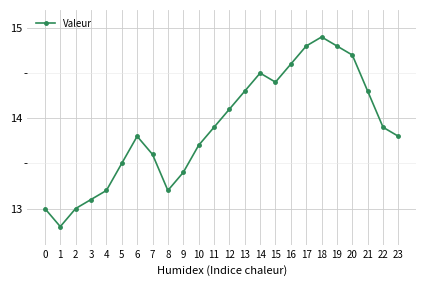

Does the chart have visible grid lines?

Yes